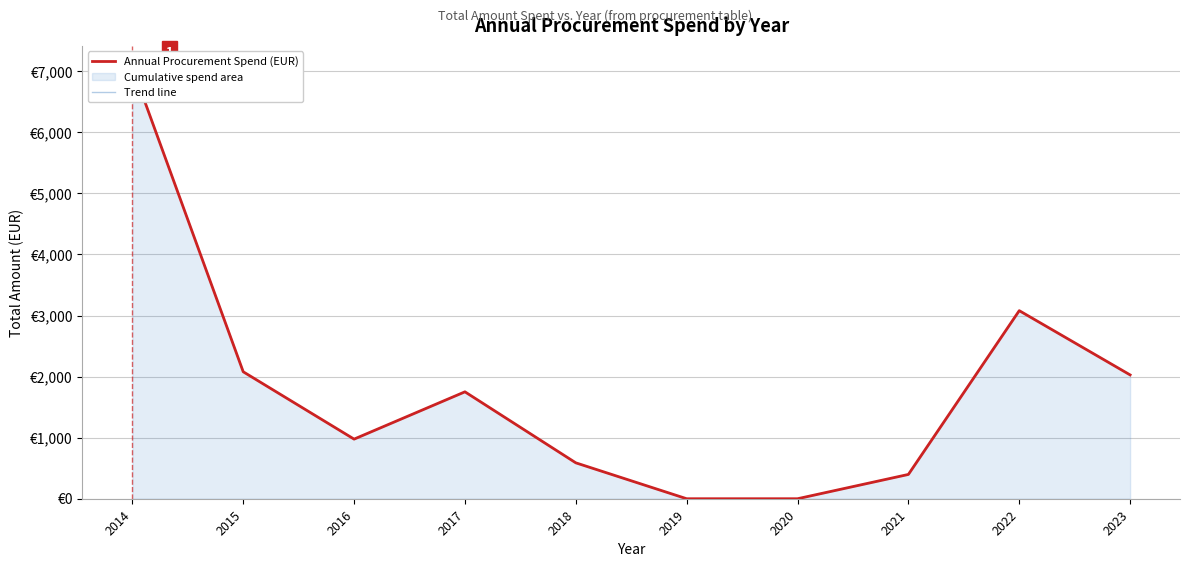

Which series reaches the maximum Y coordinate?

Annual Procurement Spend (EUR)